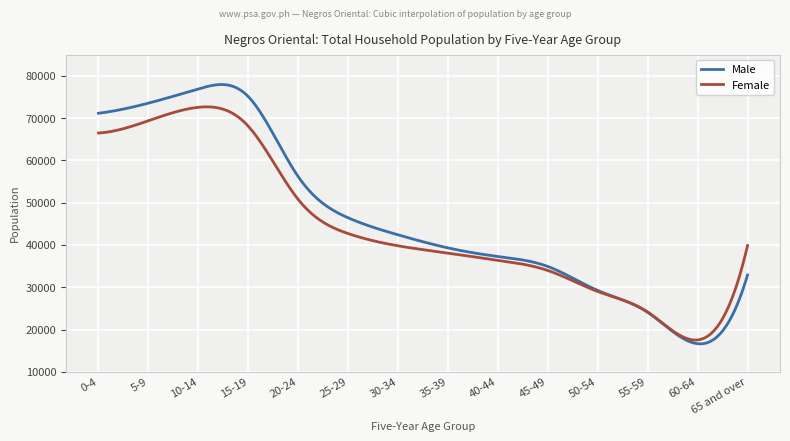

What is the lowest value of the Male series?

16612.0